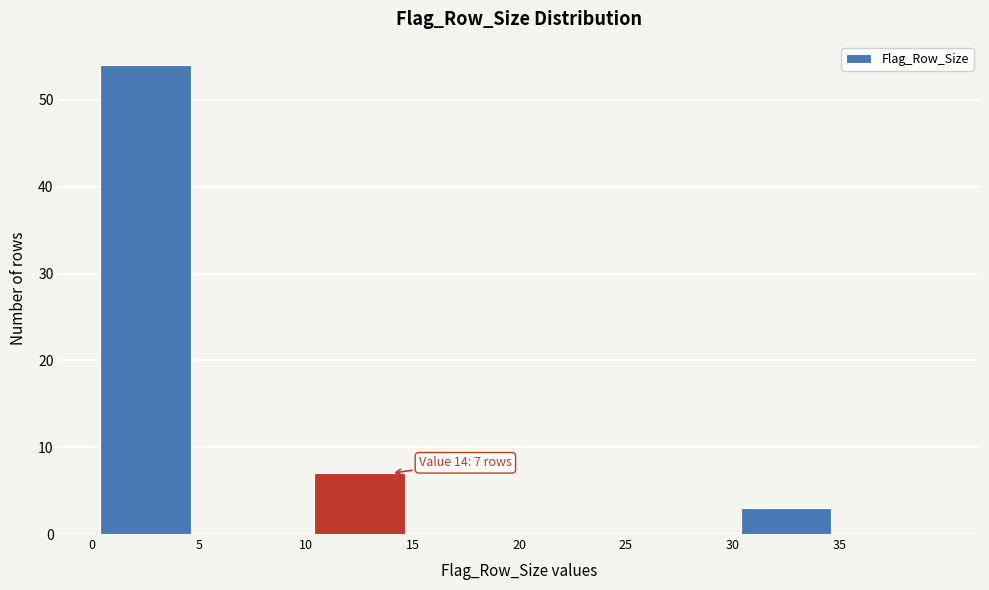

Which range on the x-axis has the tallest bar?

0 to 5